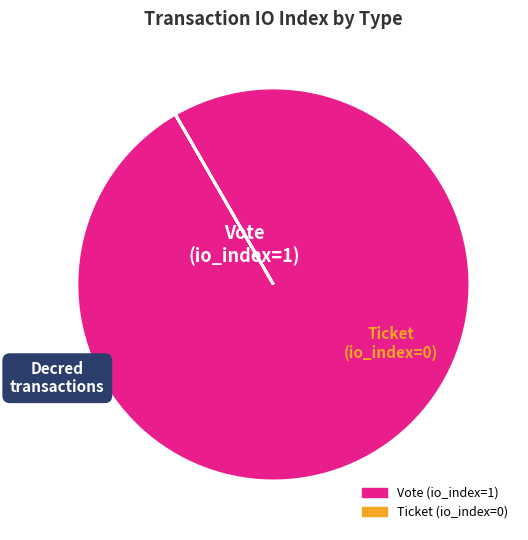

True or false: Vote accounts for 86% of the total.

False